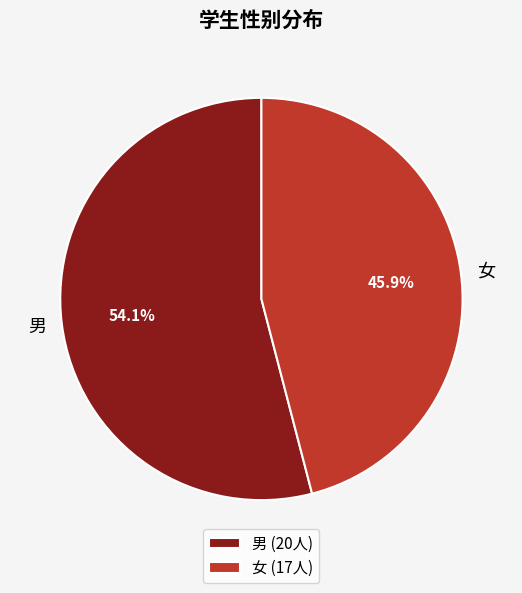

How many segments does this pie chart have?

2